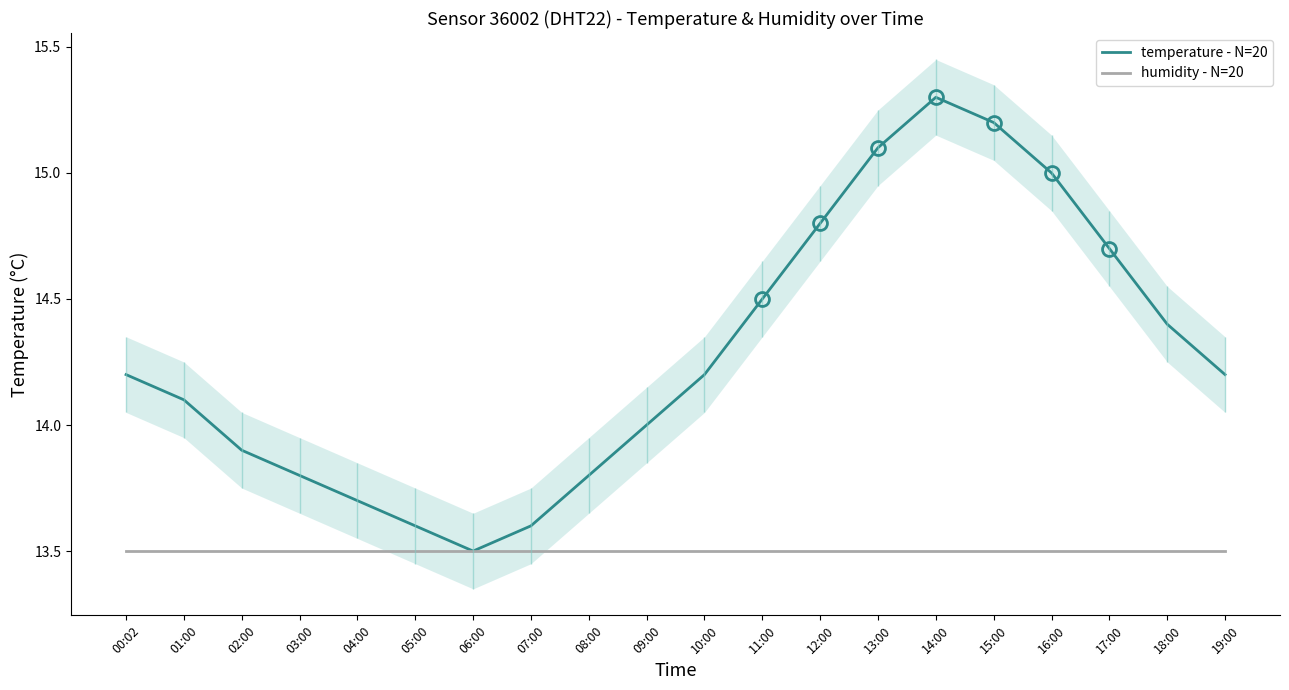

Which label corresponds to the largest value in the chart?

14:00